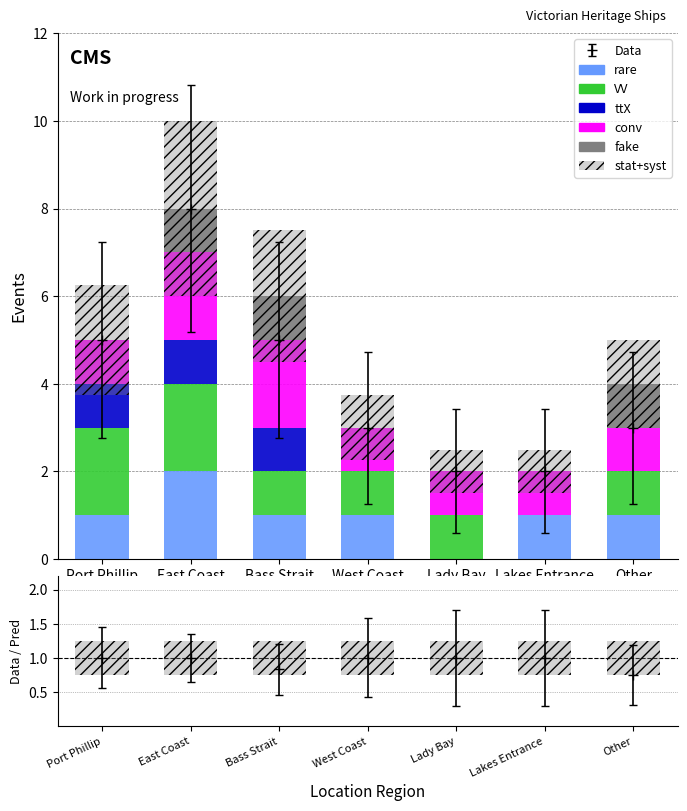

Is the value of rare at Port Phillip greater than the value of VV at East Coast?

No